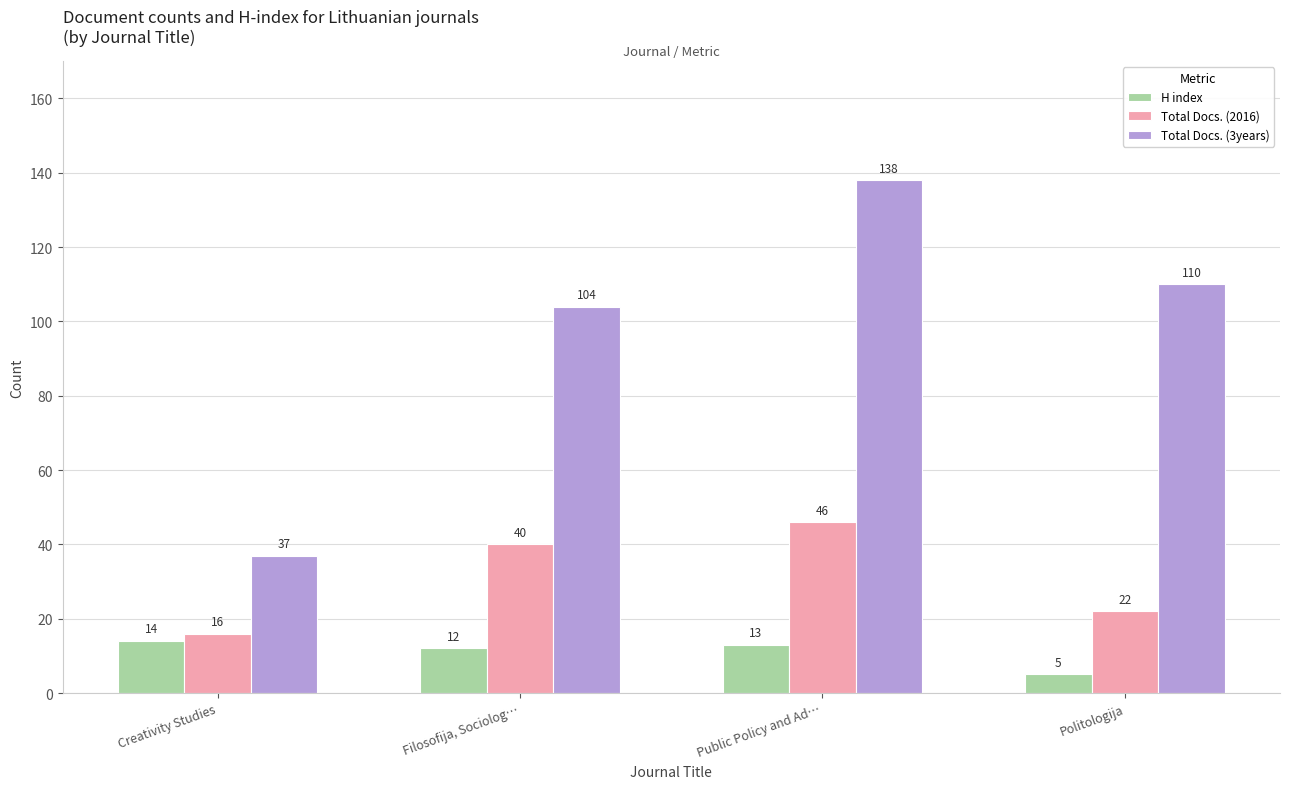

Is it true that Total Docs. (3years) equals 159 at Filosofija, Sociolog…?

False